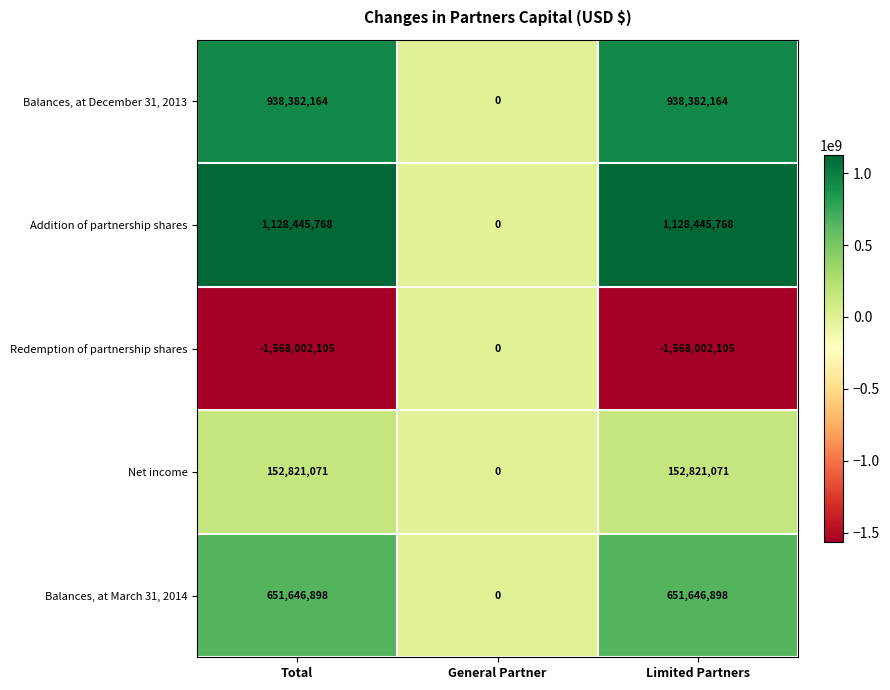

What is the maximum value shown in the chart?

1128445768